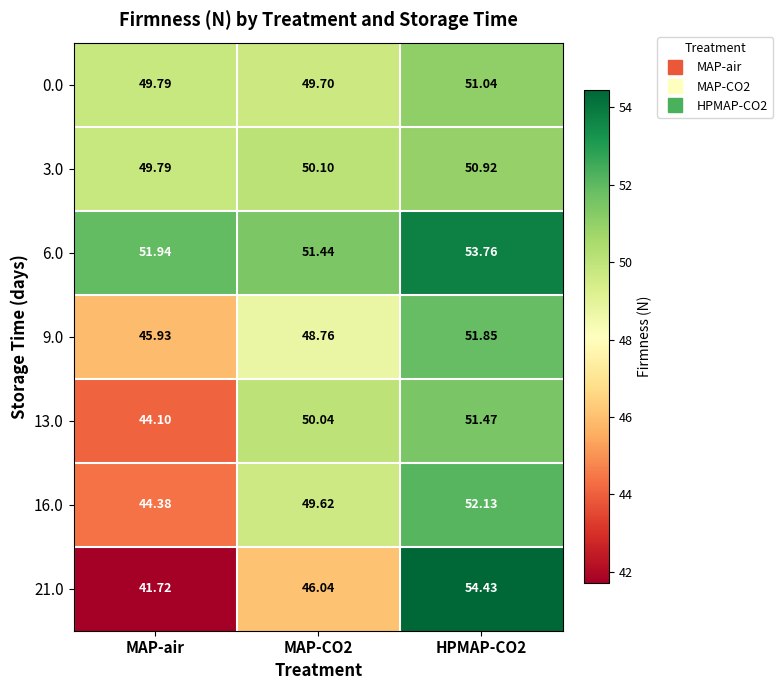

At which category does the chart reach its minimum across all series?

MAP-air